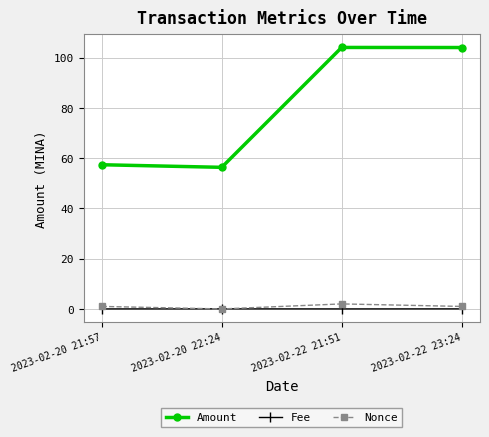

What position from the left is 2023-02-22 21:51?

3